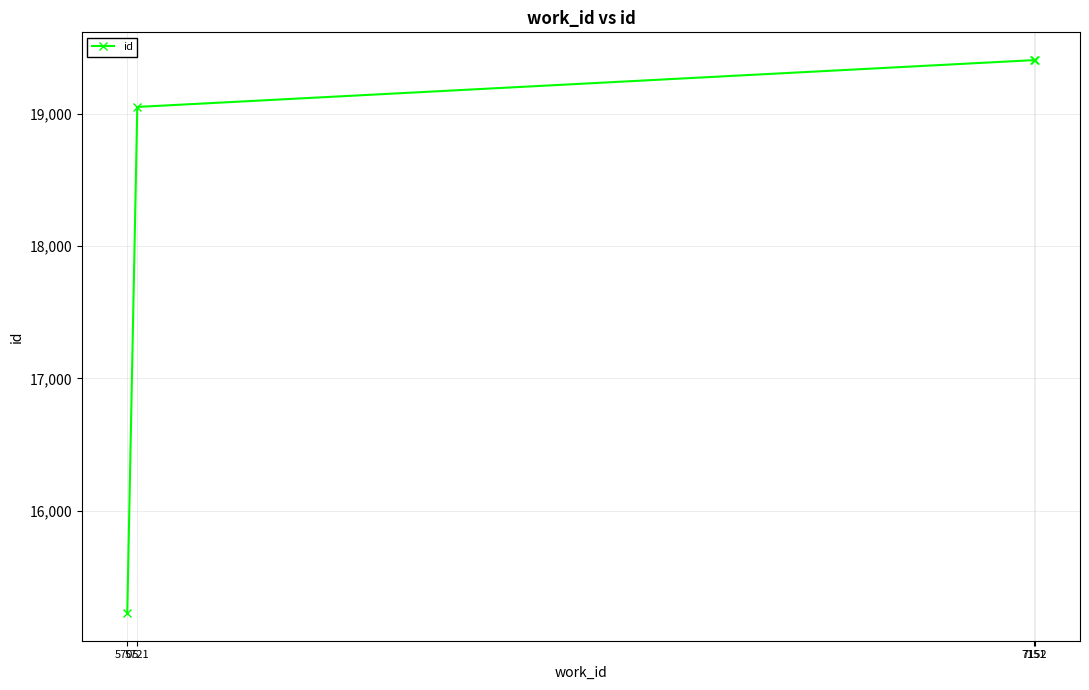

True or false: there are more than 2 points higher than both neighbors.

False